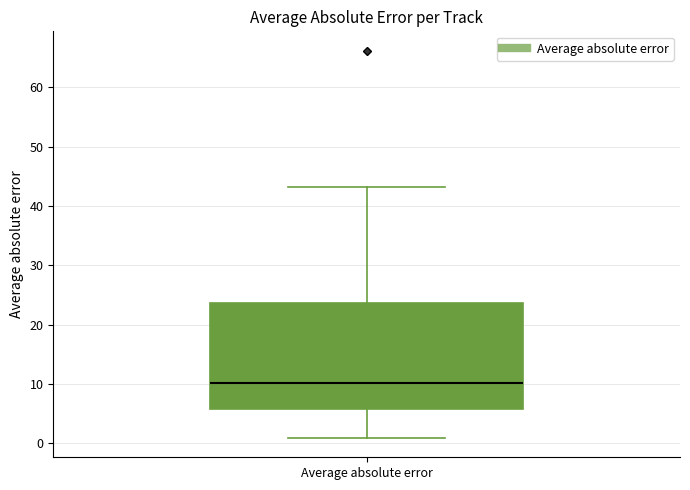

Transcribe this box plot: give where the median line is, the range the box spans, and where the two whiskers end, as read against the y-axis. The values are not printed on the chart, so give them approximately, as read against the axis.

median 10, box 6 to 24, whiskers 1 to 43